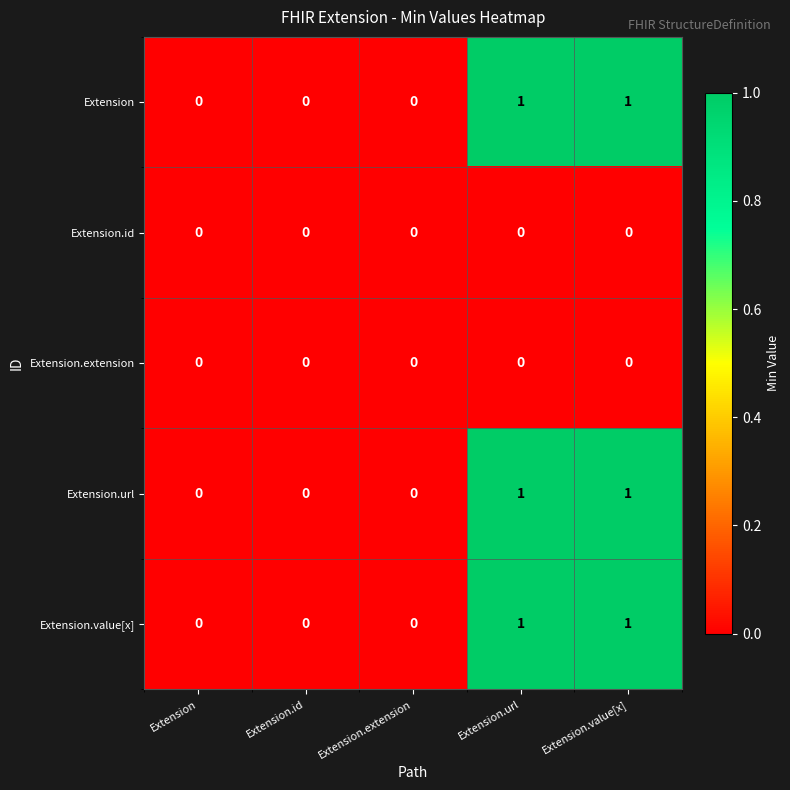

True or false: Extension.url has a value of 0 at Extension.

True